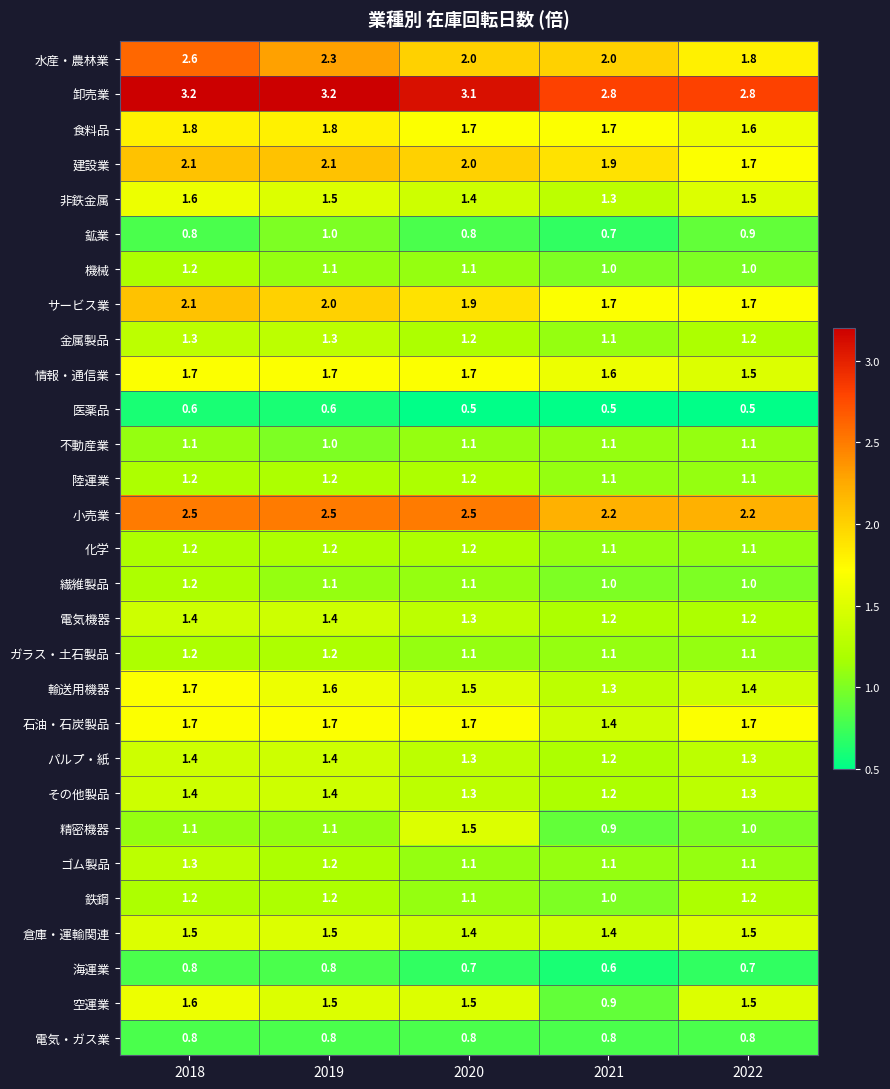

Which category has the highest value in the 機械 series?

2018